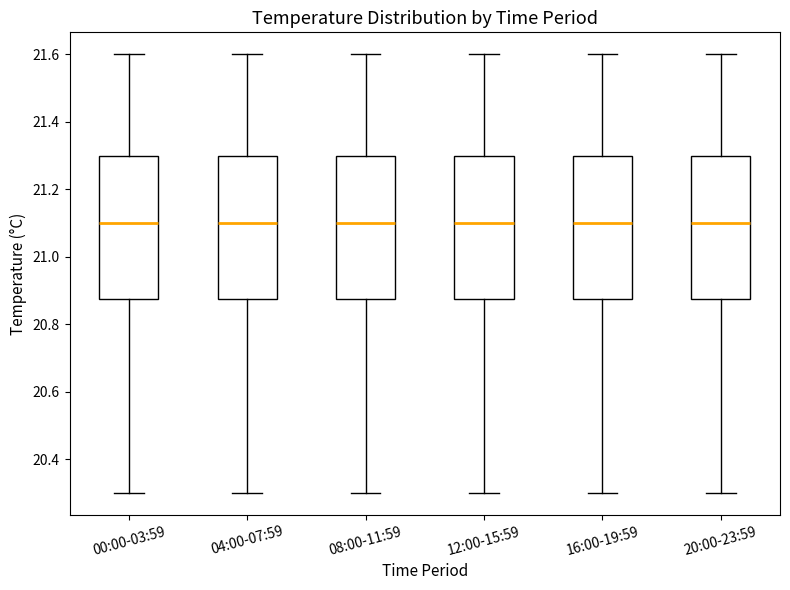

Reading left to right, read every box against the y-axis: the position of its median line, the range the box covers, and the ends of its whiskers. The values are not printed on the chart, so give them approximately, as read against the axis.

00:00-03:59: median 21.10, box 20.88 to 21.30, whiskers 20.30 to 21.60
04:00-07:59: median 21.10, box 20.88 to 21.30, whiskers 20.30 to 21.60
08:00-11:59: median 21.10, box 20.88 to 21.30, whiskers 20.30 to 21.60
12:00-15:59: median 21.10, box 20.88 to 21.30, whiskers 20.30 to 21.60
16:00-19:59: median 21.10, box 20.88 to 21.30, whiskers 20.30 to 21.60
20:00-23:59: median 21.10, box 20.88 to 21.30, whiskers 20.30 to 21.60